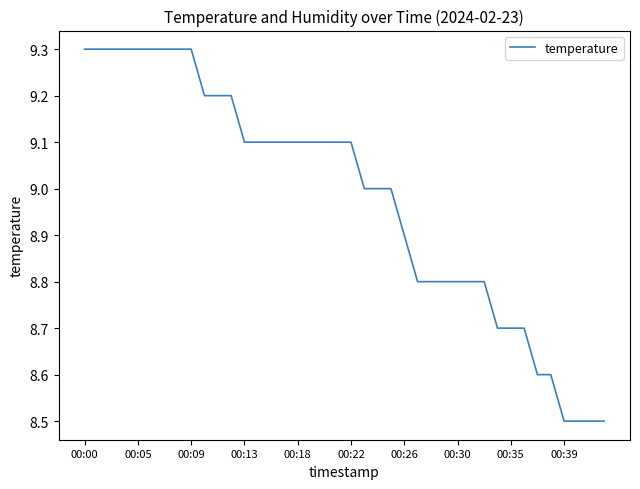

What is the minimum value shown in the chart?

8.5